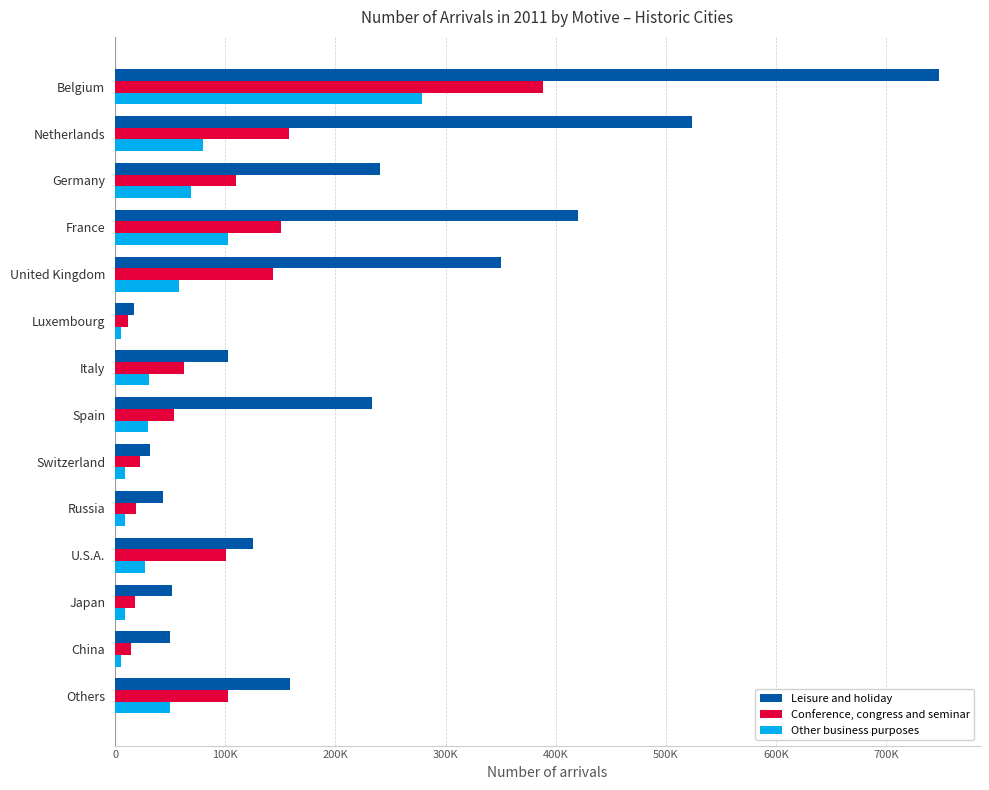

What are all the series names shown in the legend?

Leisure and holiday, Conference, congress and seminar, Other business purposes